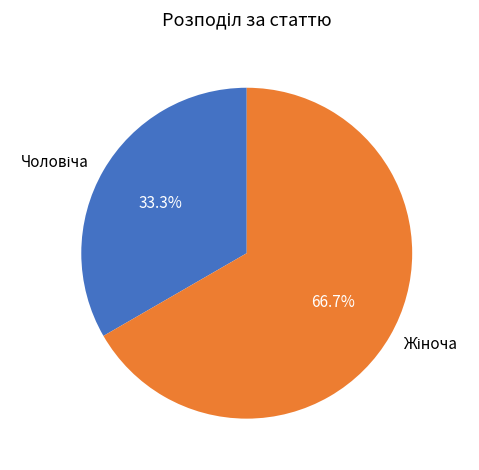

Is there any slice that represents more than half of the pie?

Yes